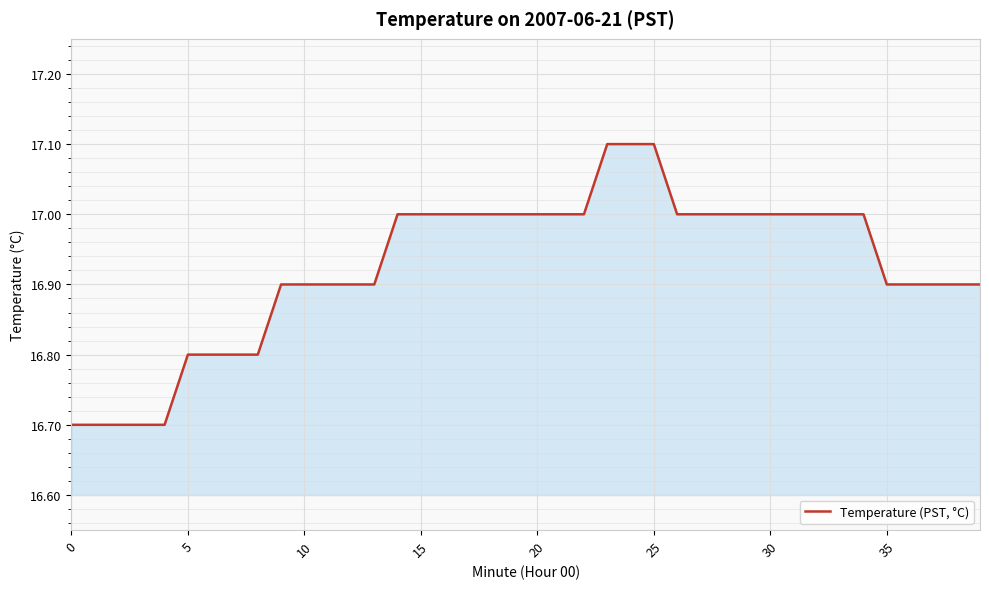

Reading left to right, what are all the values shown in this chart?

16.7	16.7	16.7	16.7	16.7	16.8	16.8	16.8	16.8	16.9	16.9	16.9	16.9	16.9	17.0	17.0	17.0	17.0	17.0	17.0	17.0	17.0	17.0	17.1	17.1	17.1	17.0	17.0	17.0	17.0	17.0	17.0	17.0	17.0	17.0	16.9	16.9	16.9	16.9	16.9